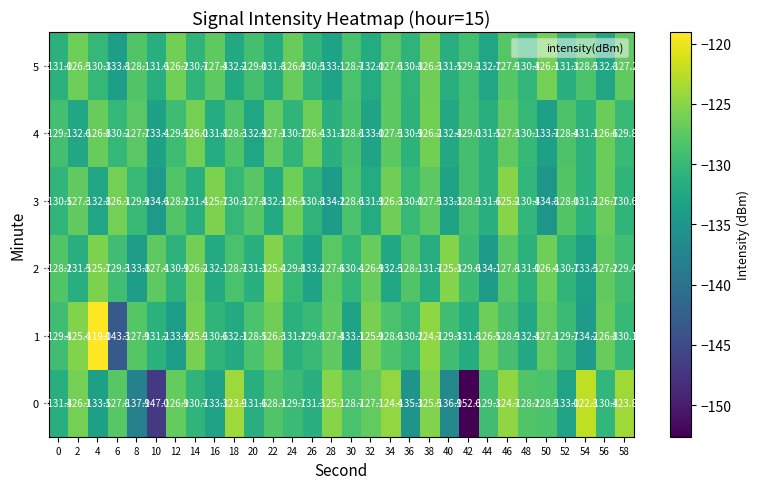

Rank the series by their maximum value, from lowest to highest.

5, 4, 2, 3, 0, 1